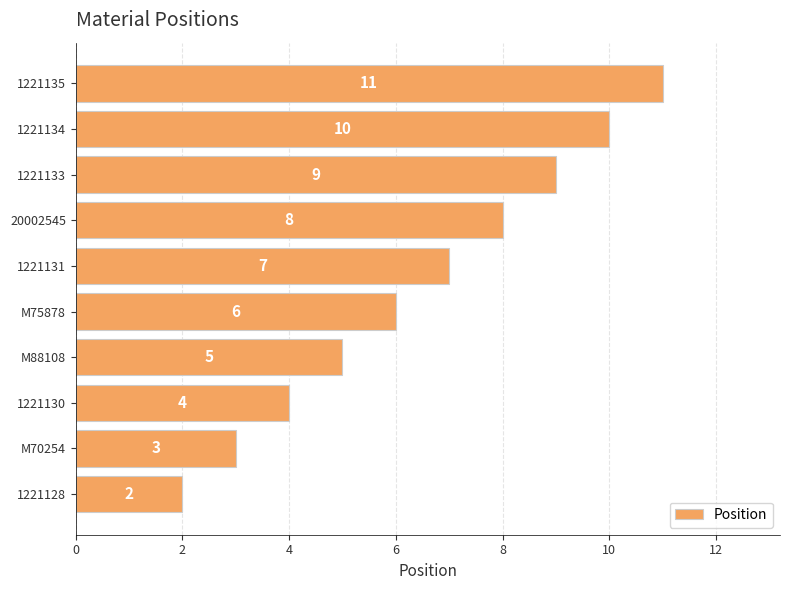

Between M75878 and 1221128, which is larger?

M75878